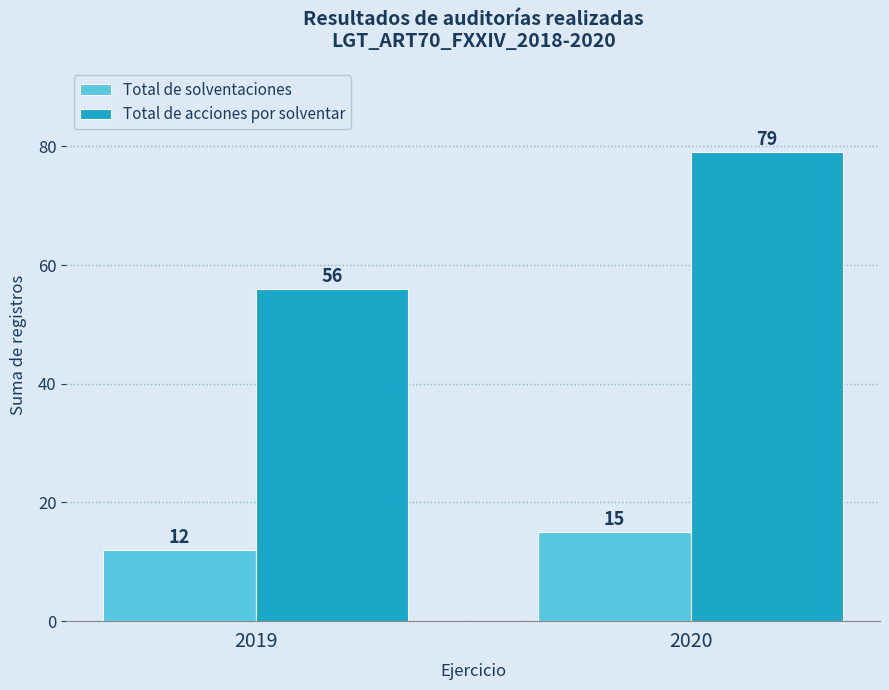

Between 2019 and 2020, which series saw the biggest shift?

Total de acciones por solventar